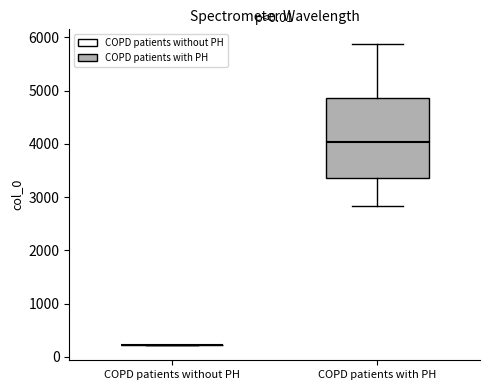

Where does the lower whisker of the box for COPD patients with PH end on the y-axis? The values are not printed on the chart, so give them approximately, as read against the axis.

2800